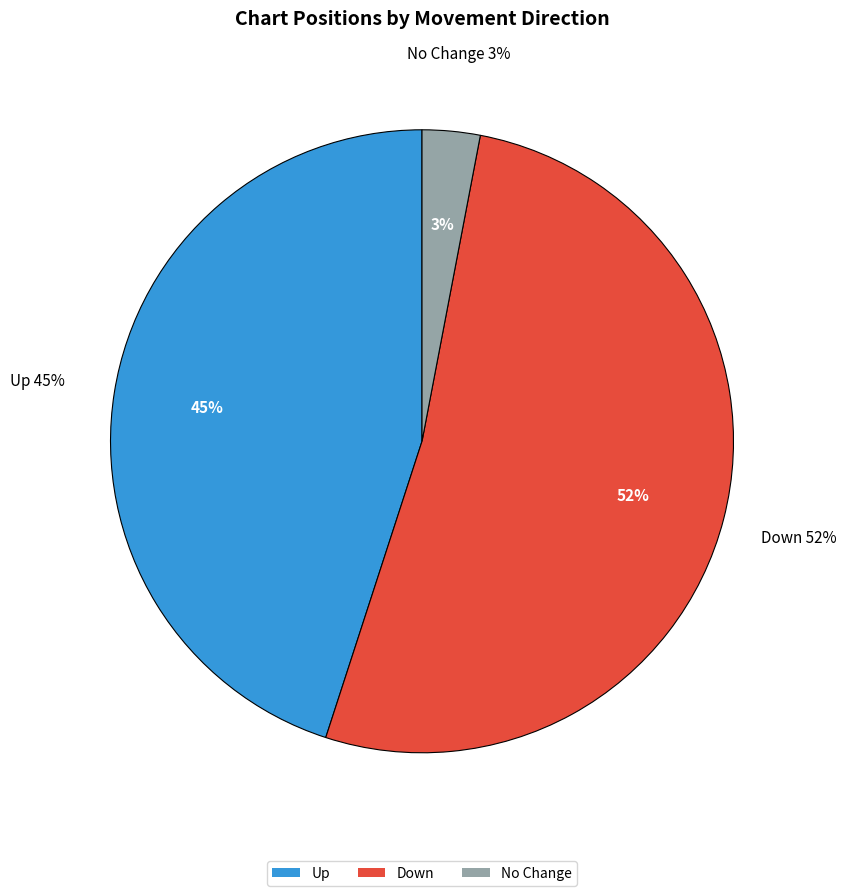

What is the total percentage of down and -?

55.0%